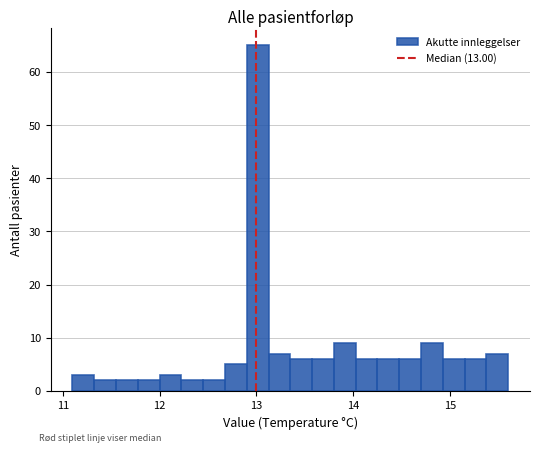

Around what value on the x-axis is the tallest bar? Give the approximate position of its centre, as read against the axis.

13.0